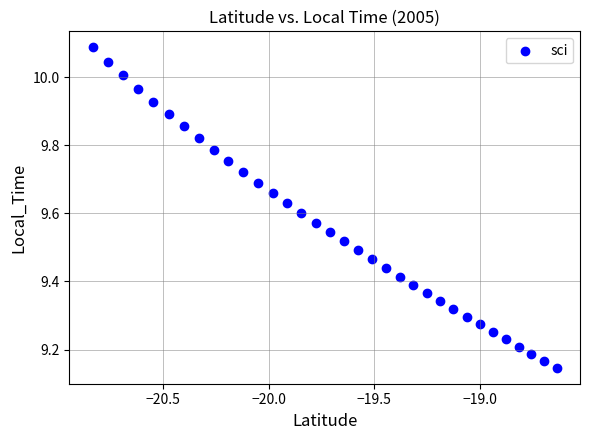

What is the range of Y values (max minus min)?

0.9